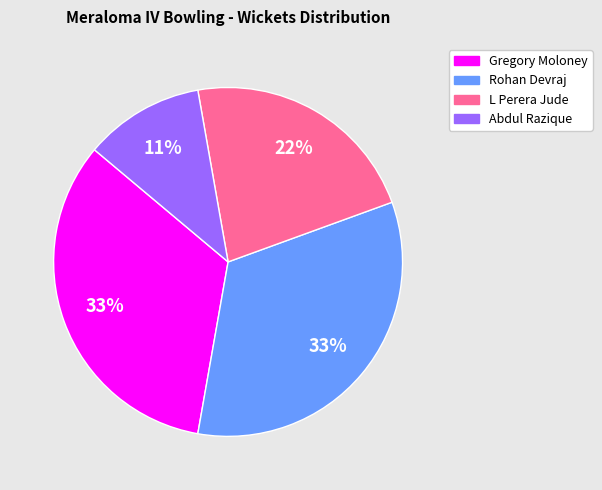

To the nearest percent, what is the difference between the largest and smallest slice percentages?

22%